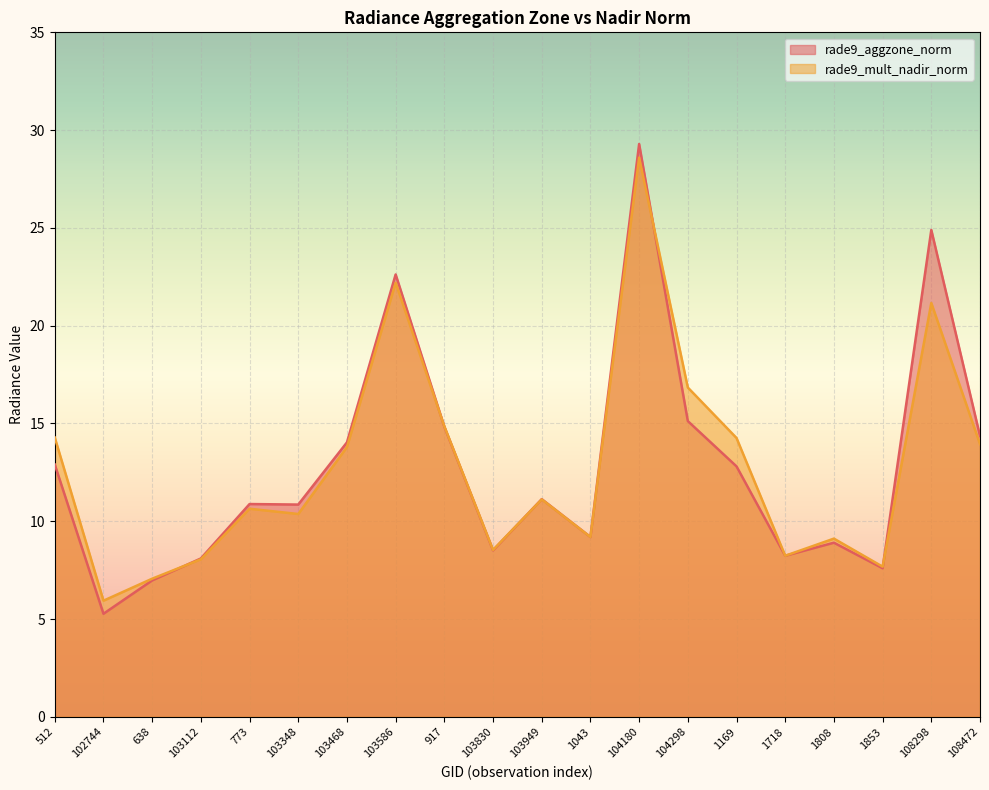

Where does the rade9_mult_nadir_norm series first go above 11?

512